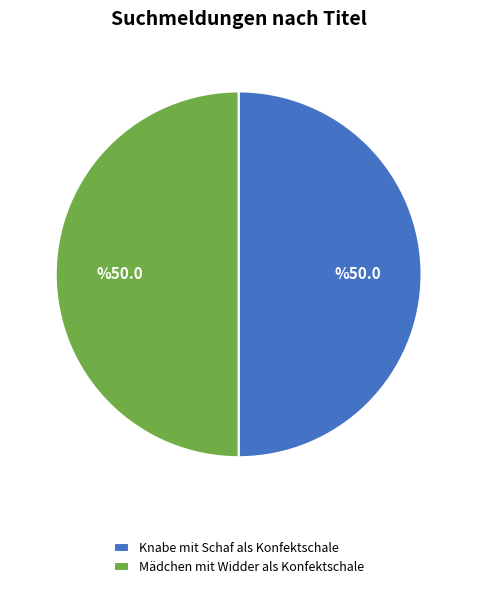

How many segments does this pie chart have?

2